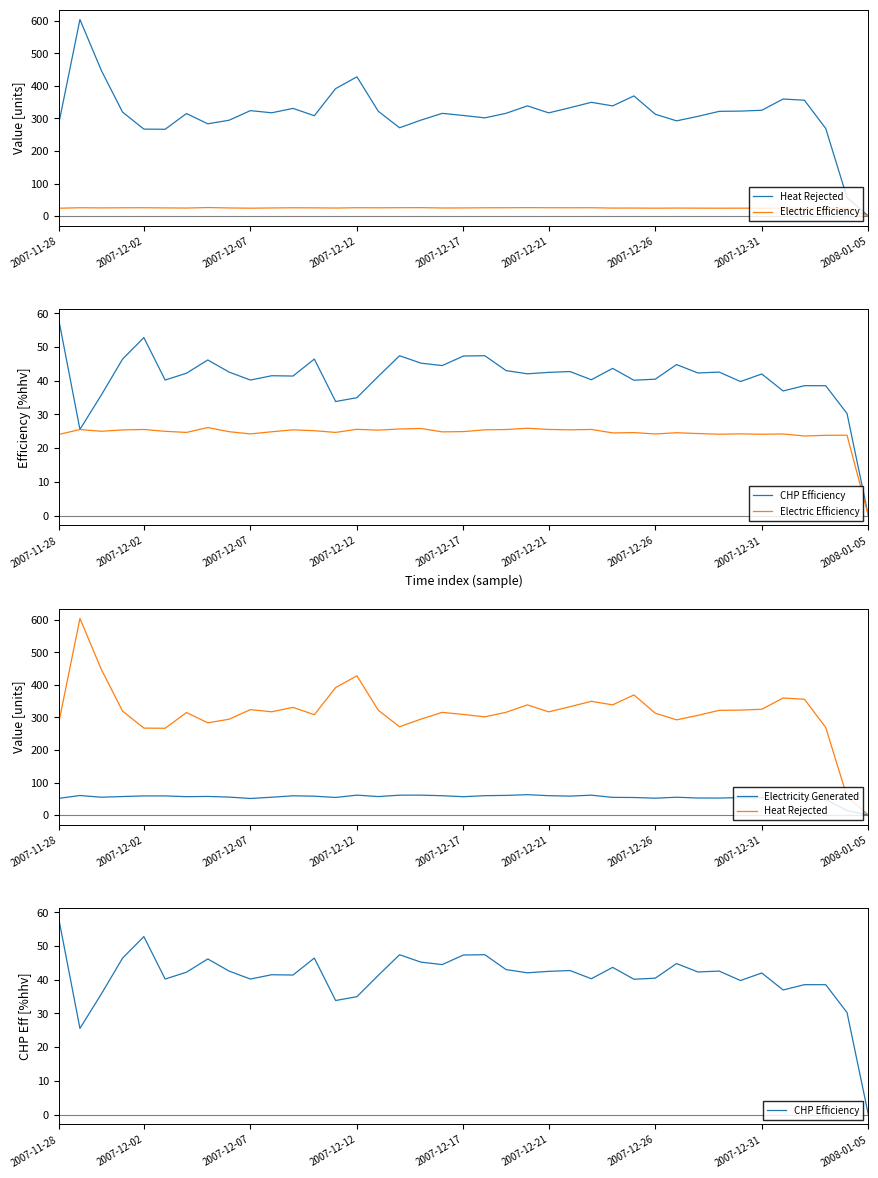

True or false: CHP Efficiency and Electricity Generated intersect in this chart.

True